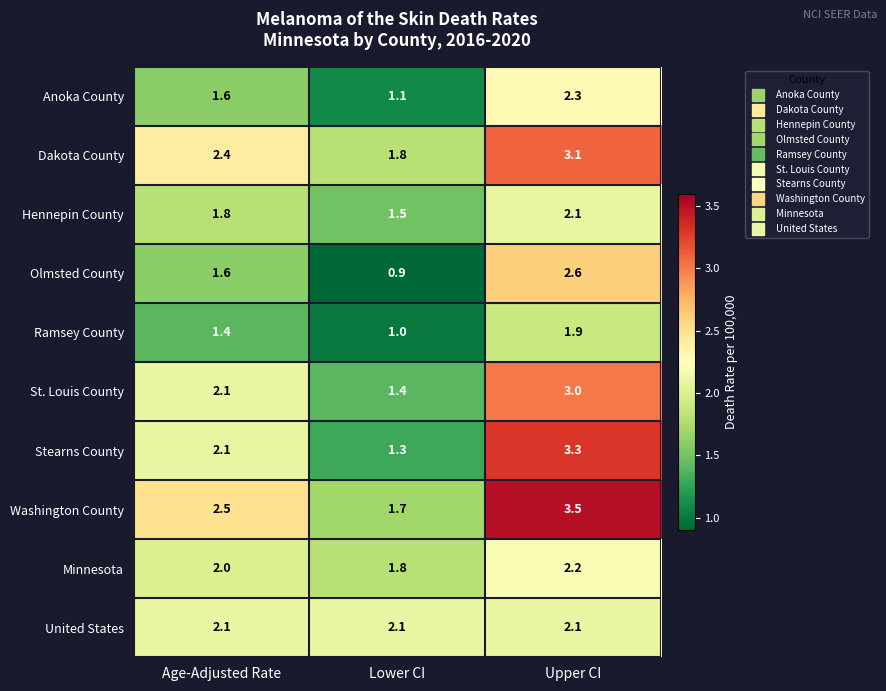

What is the difference between the Ramsey County values at Lower CI and Age-Adjusted Rate?

0.4